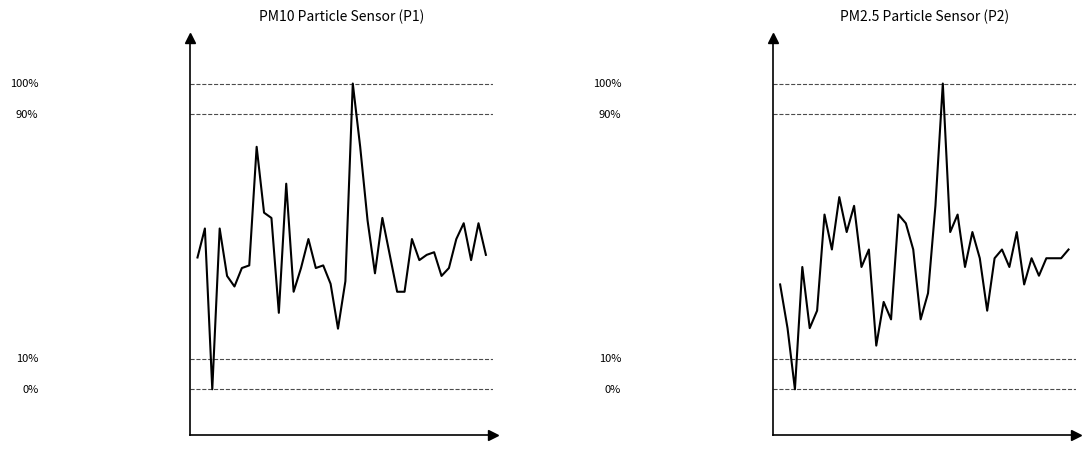

True or false: P2 (μg/m³) and P1 (μg/m³) intersect in this chart.

False